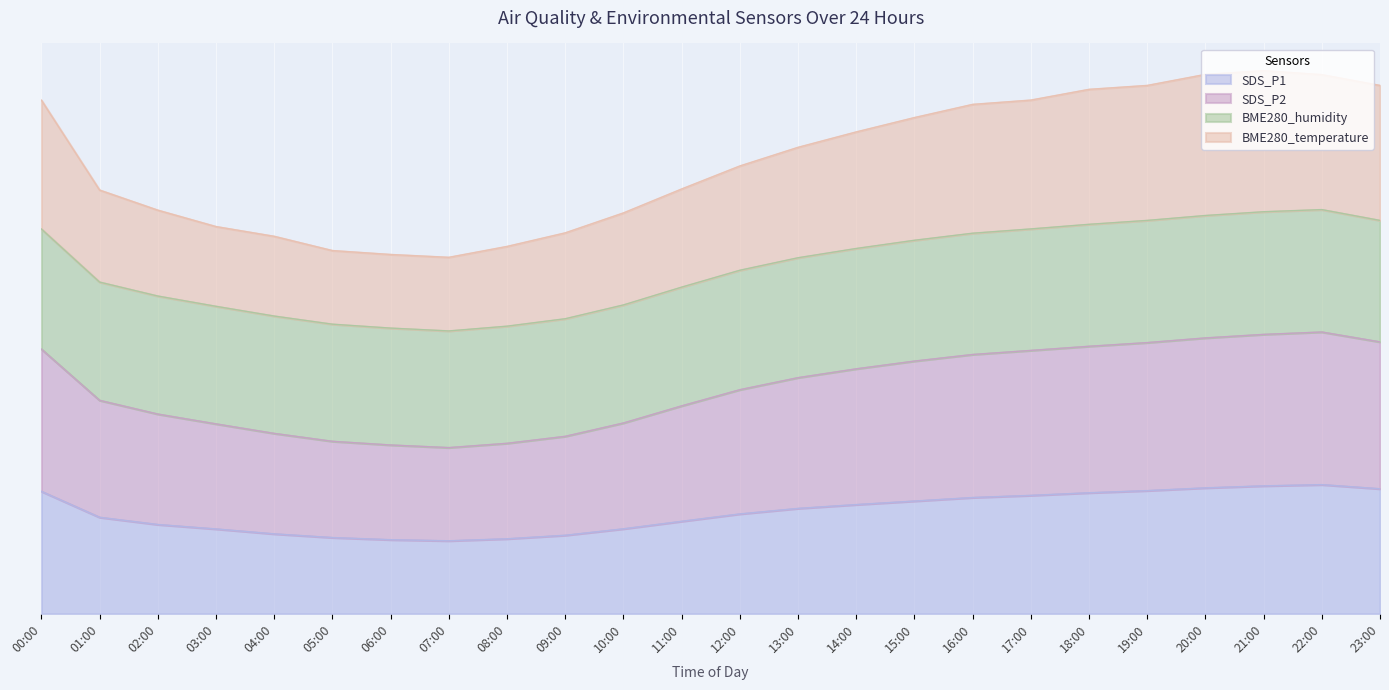

What is the greatest value displayed?

354.1